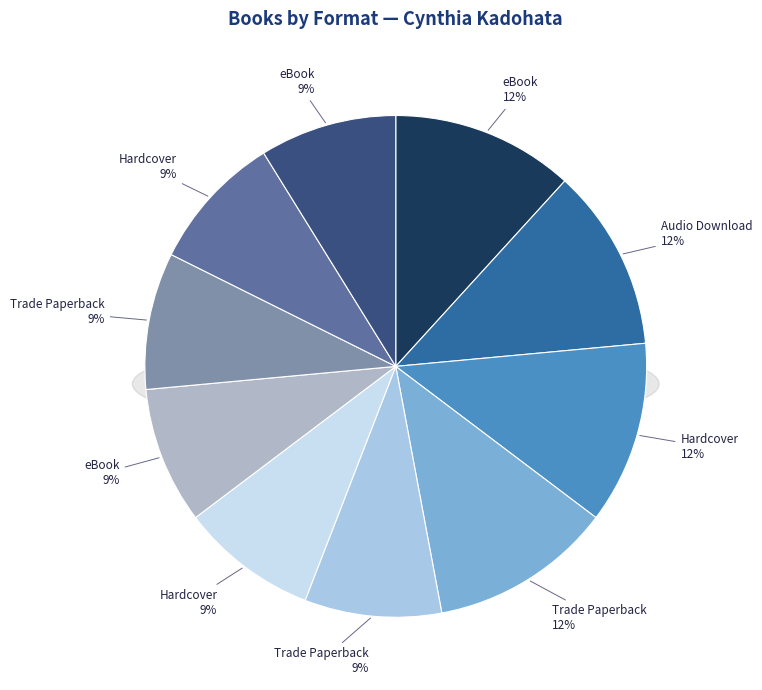

To the nearest percent, what is the average slice percentage?

10%